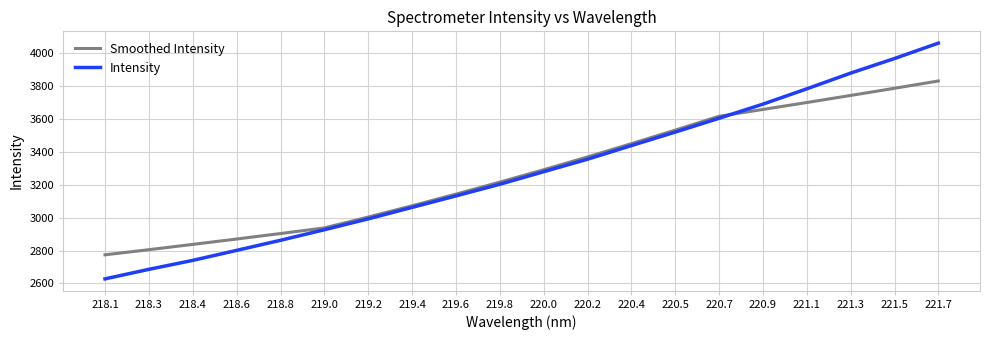

Reading right to left, what are all the values shown in this chart?

Smoothed Intensity: 3830.0	3785.7	3742.2	3699.2	3657.2	3615.9	3531.5	3449.4	3368.9	3291.1	3215.9	3142.9	3072.1	3003.7	2937.6	2903.5	2870.2	2837.5	2805.3	2774.1
Intensity: 4060.0	3966.5	3877.9	3782.4	3689.7	3603.7	3519.8	3437.8	3355.1	3279.1	3202.9	3132.1	3062.4	2992.7	2926.6	2862.4	2801.1	2740.4	2686.0	2628.0